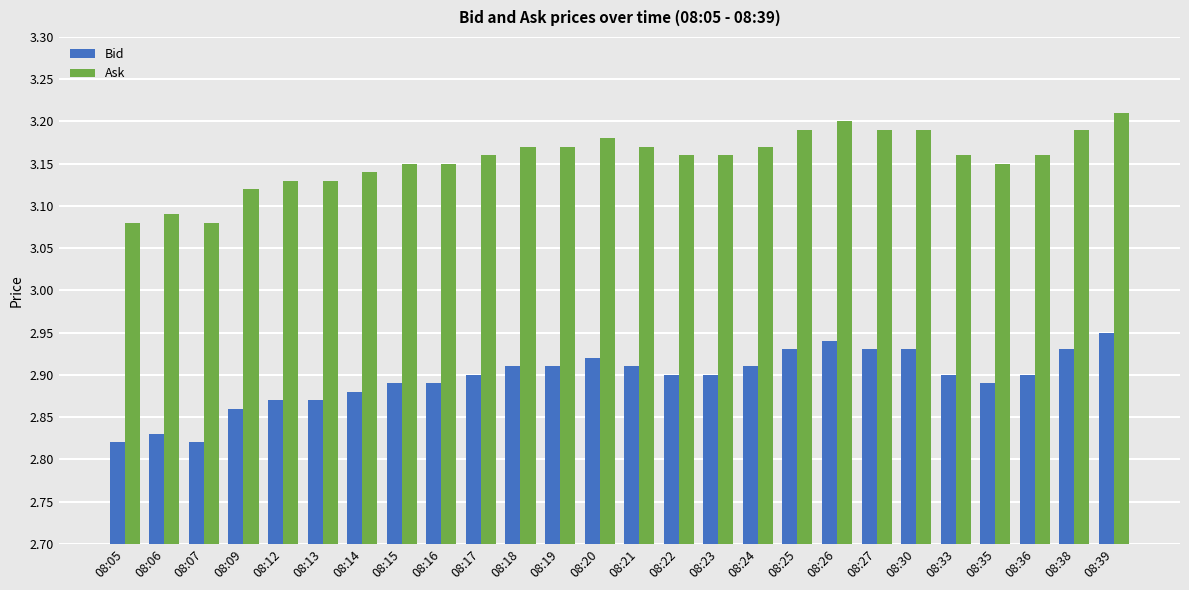

What is the sum of the Ask values at 08:26 and 08:33?

6.4